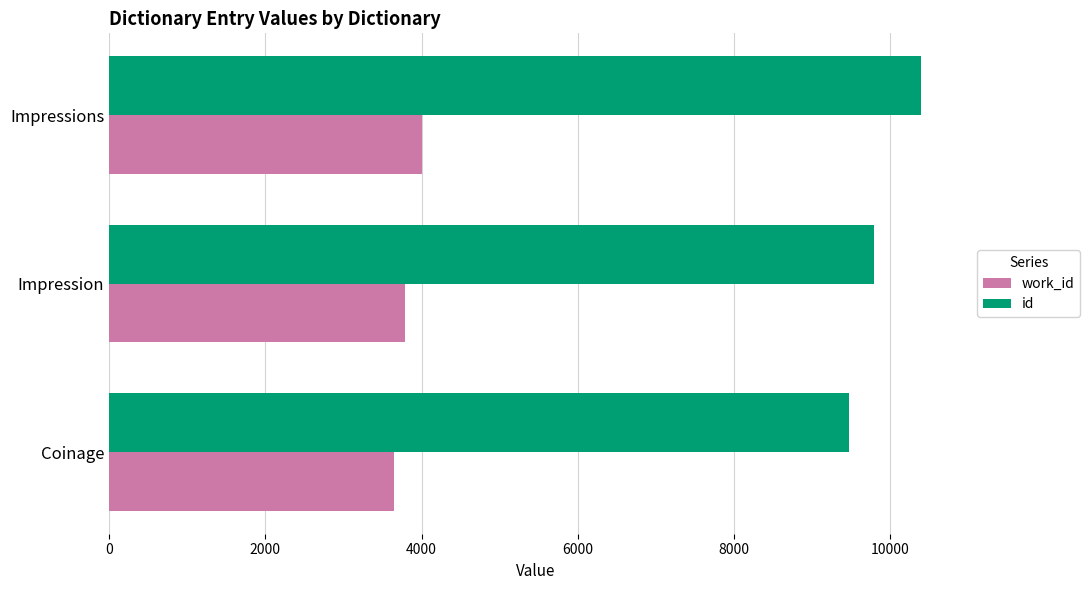

List the labels in order of work_id value, largest first.

Impressions, Impression, Coinage